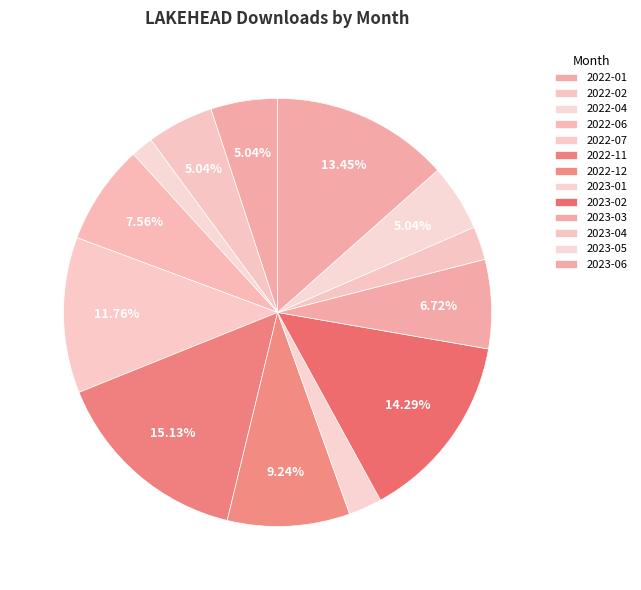

How many segments does this pie chart have?

13